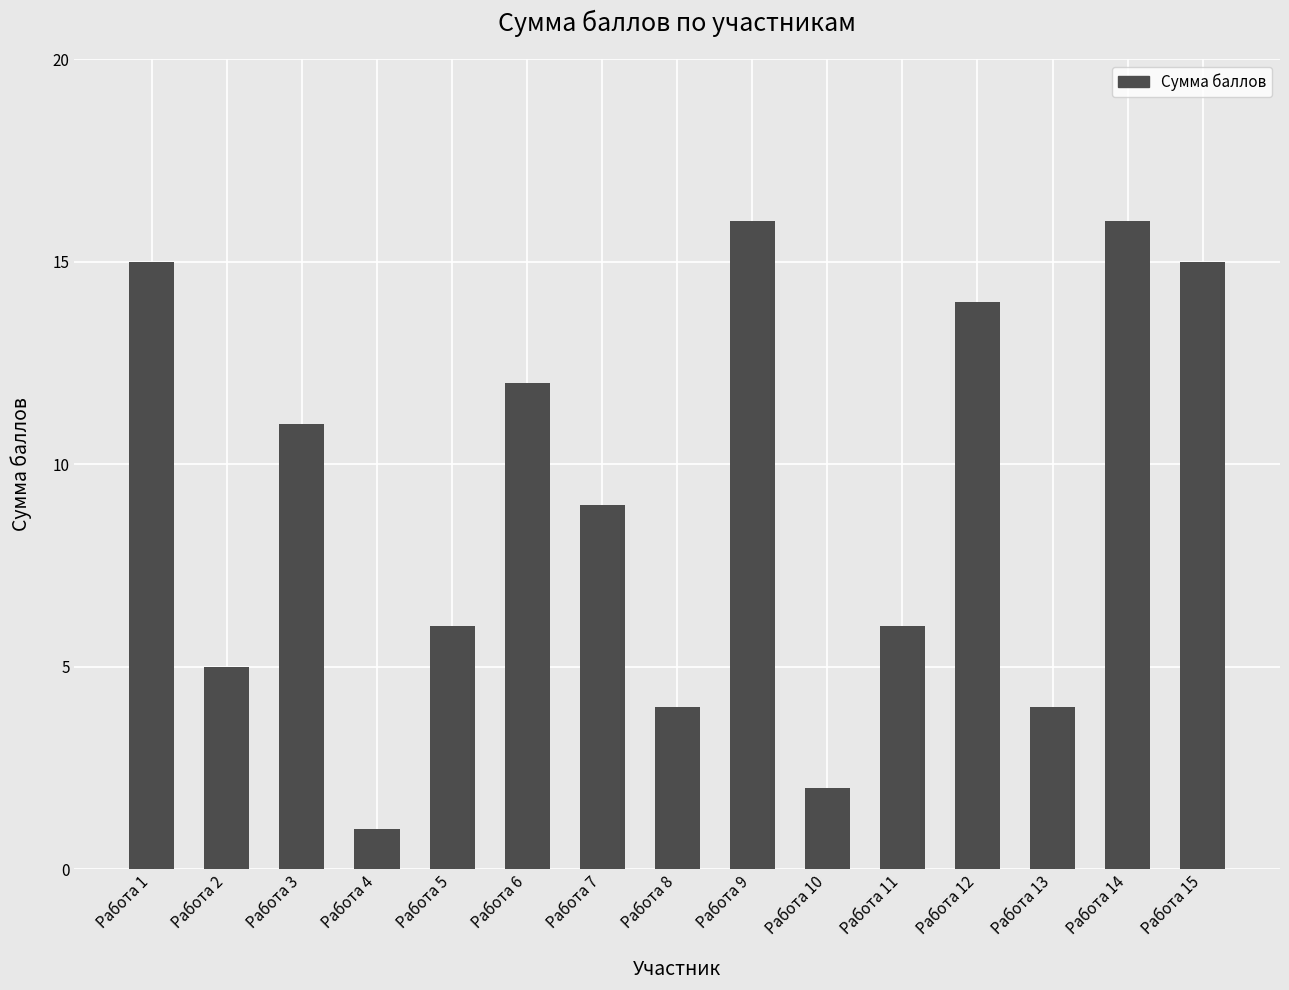

Which label corresponds to the smallest value in the chart?

Работа 4